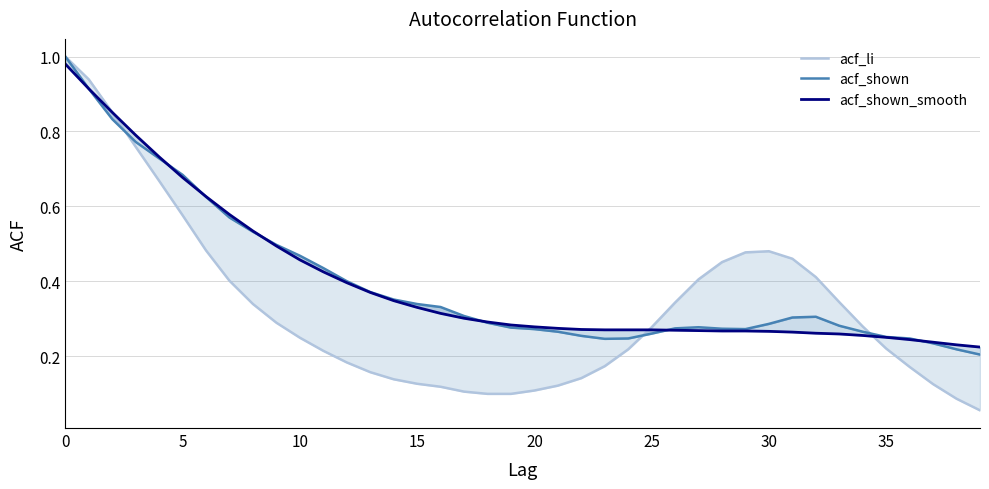

How many times do acf_shown and acf_shown_smooth cross each other?

6